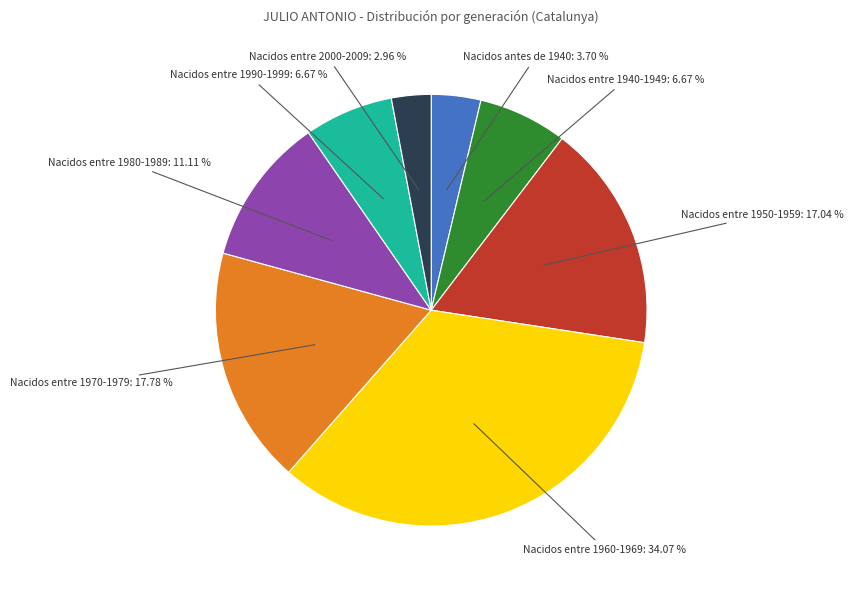

Is there a majority slice in this chart?

No